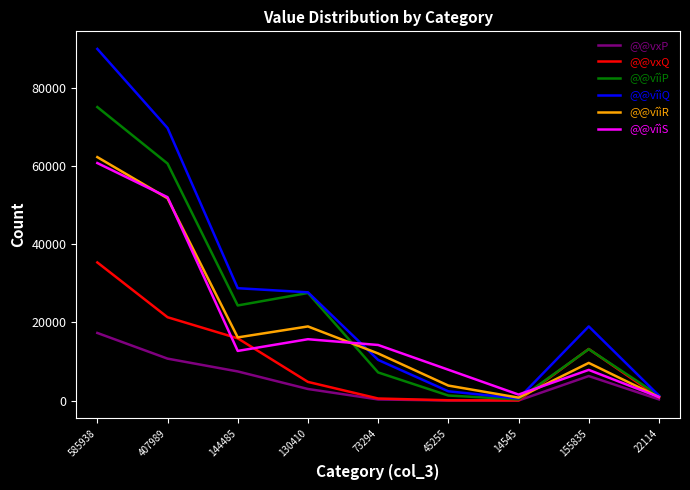

What is the approximate value of @@vxP at 144485?

7444